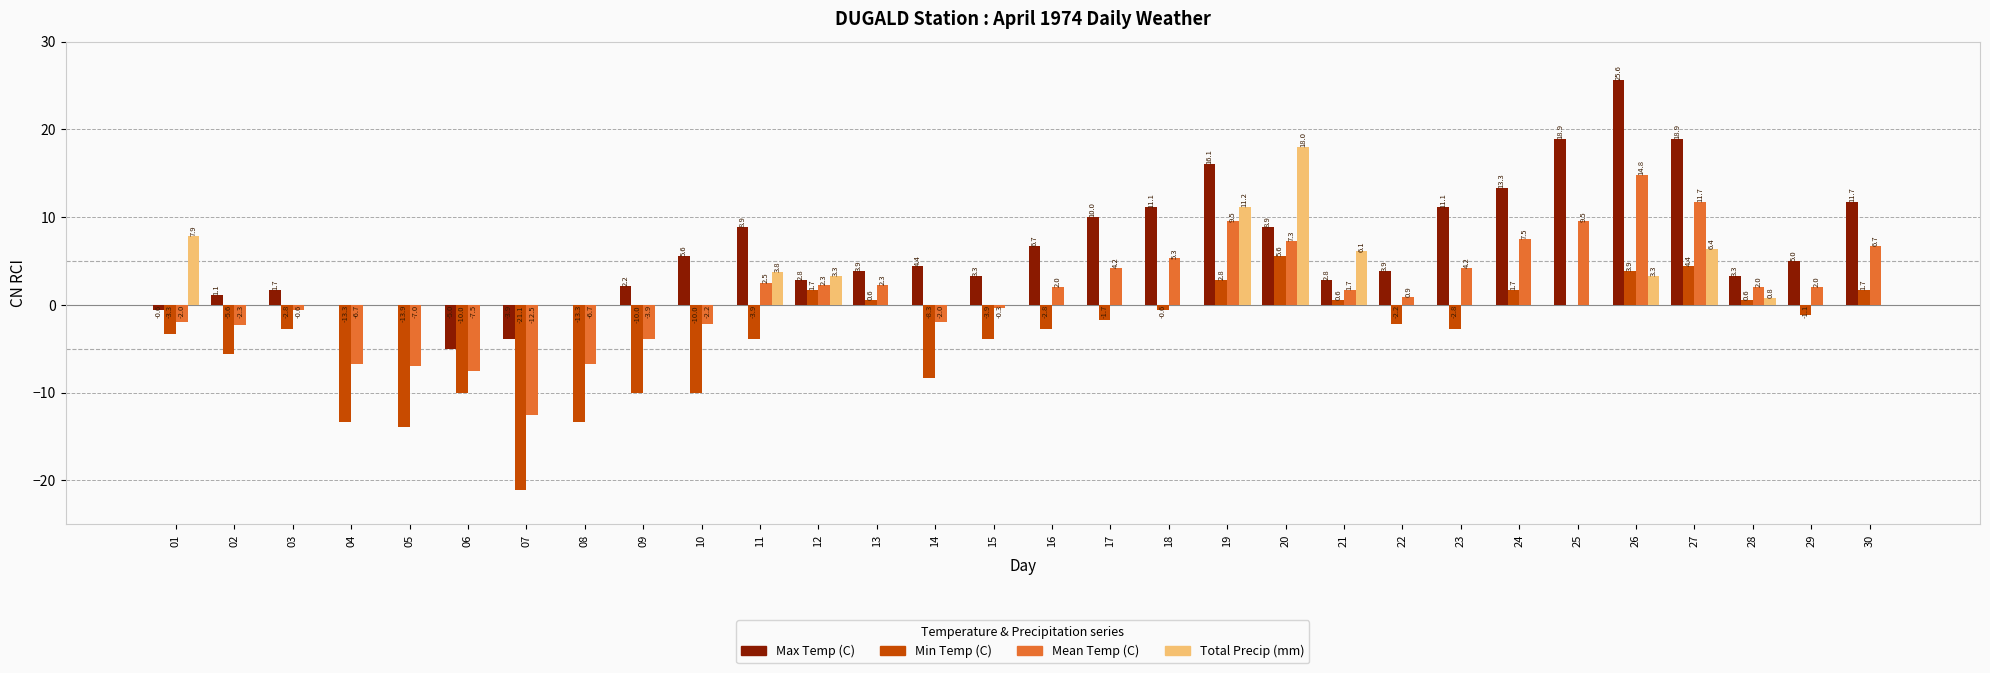

What is the sum of all Min Temp (C) values?

-107.0